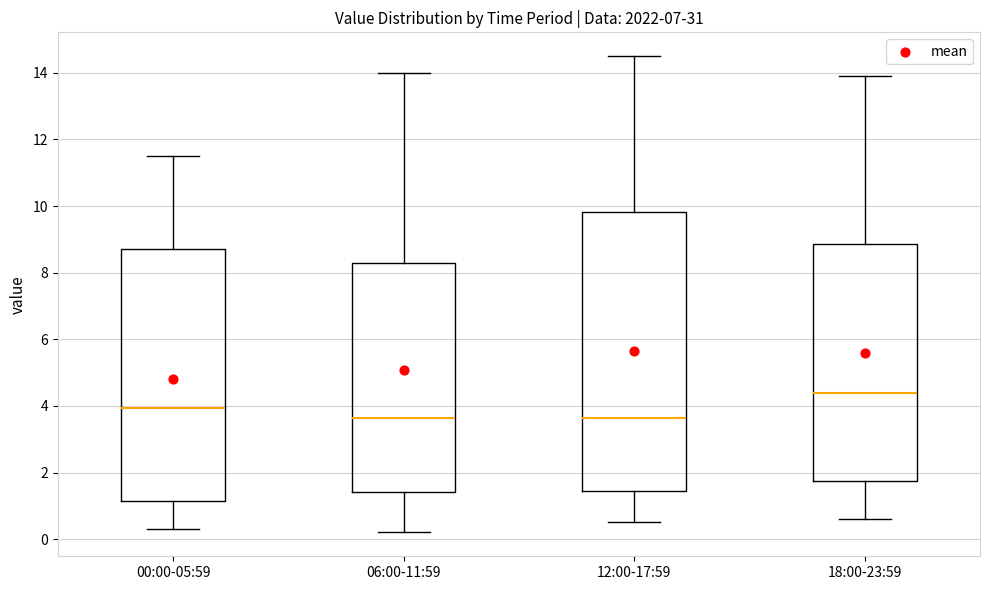

Where does the median line of the box for 06:00-11:59 sit on the y-axis? The values are not printed on the chart, so give them approximately, as read against the axis.

3.6